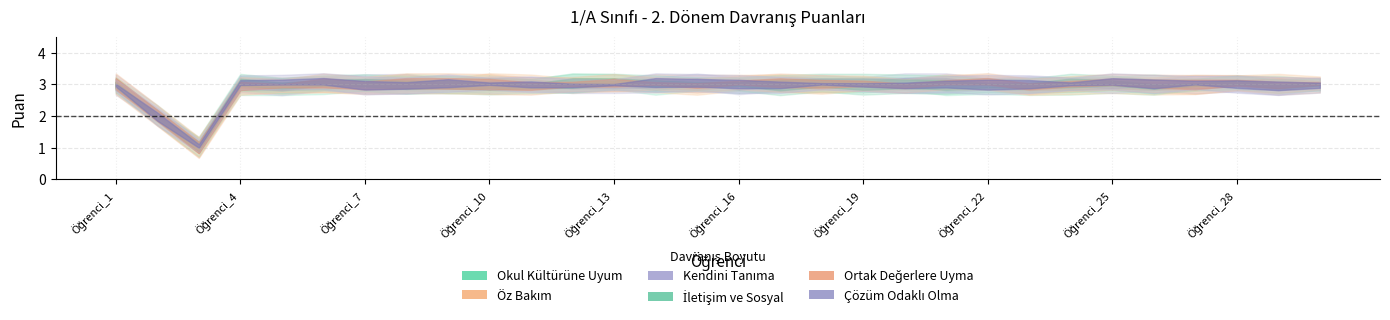

Is the value of Kendini Tanıma at Öğrenci_10 greater than the value of Çözüm Odaklı Olma at Öğrenci_28?

No